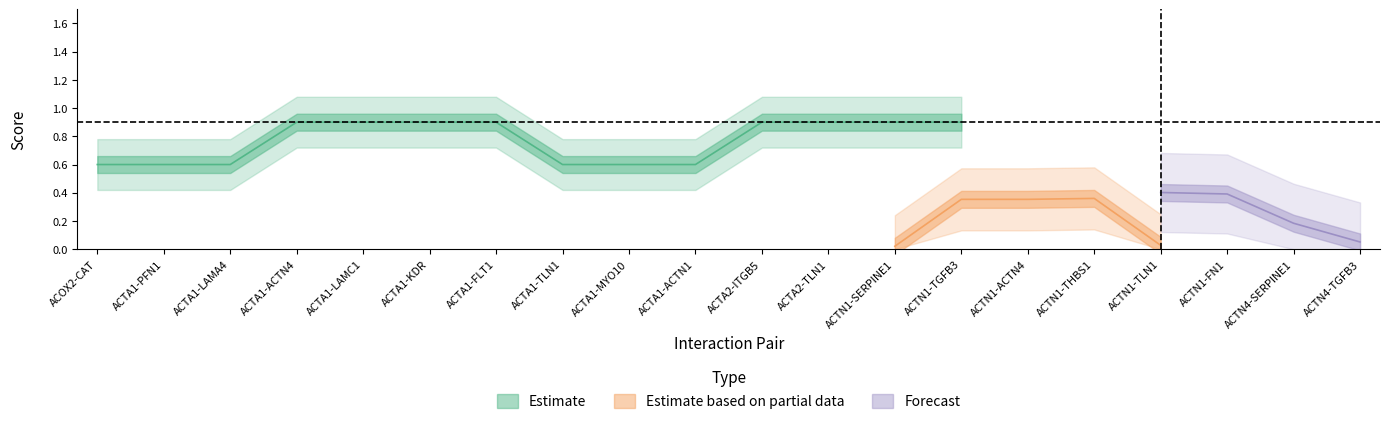

What is the label of the 6th point from the right?

ACTN1-ACTN4